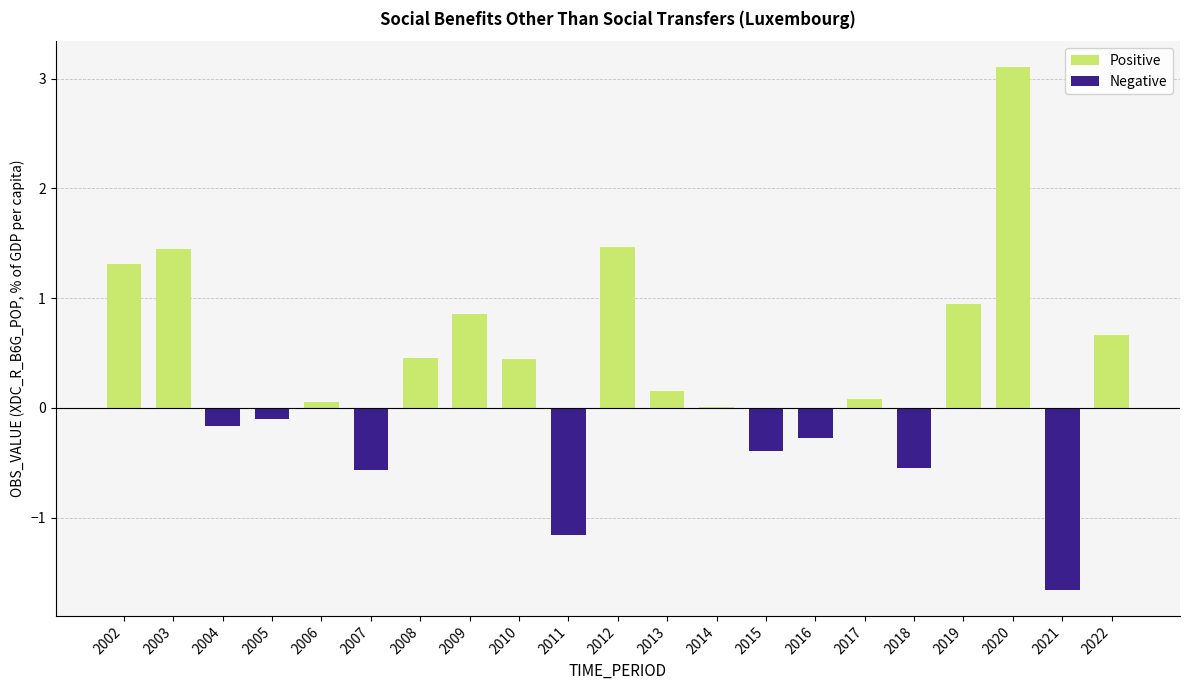

Between 2003 and 2019, which is larger?

2003